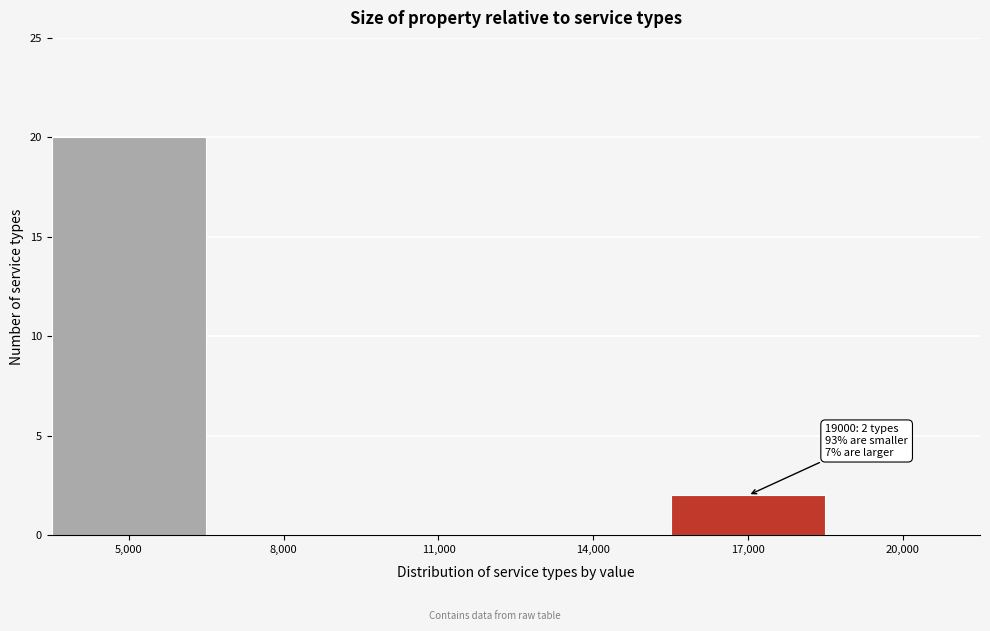

Reading left to right, list all the values displayed in this chart.

5,000=20	8,000=0	11,000=0	14,000=0	17,000=2	20,000=0